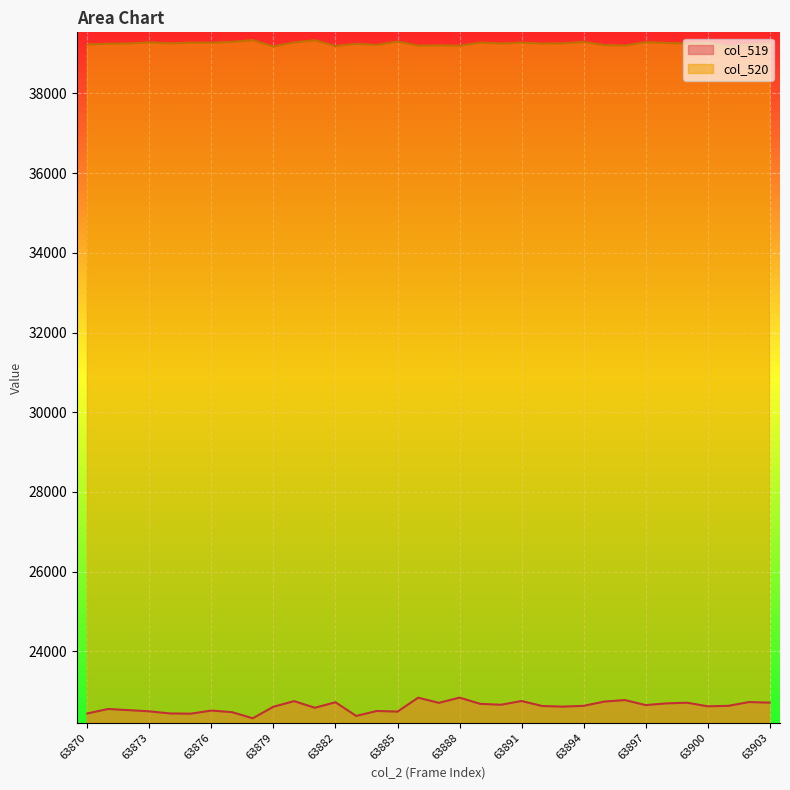

True or false: col_519 and col_520 cross at least once.

False